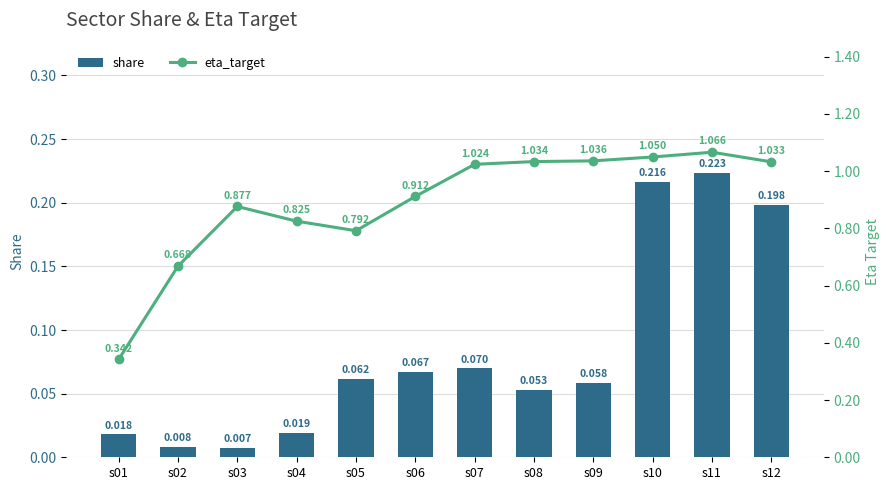

Where does the eta_target series first go above 1?

s07